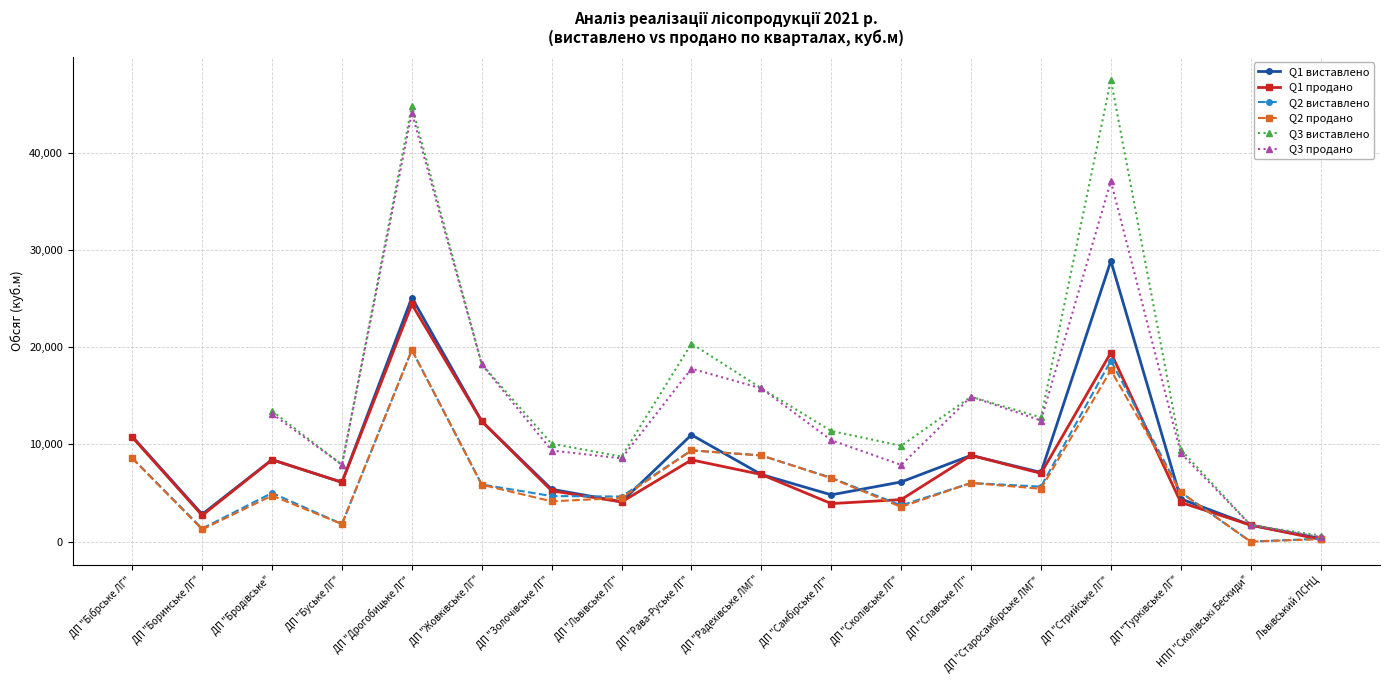

How many lines are shown in the chart?

6